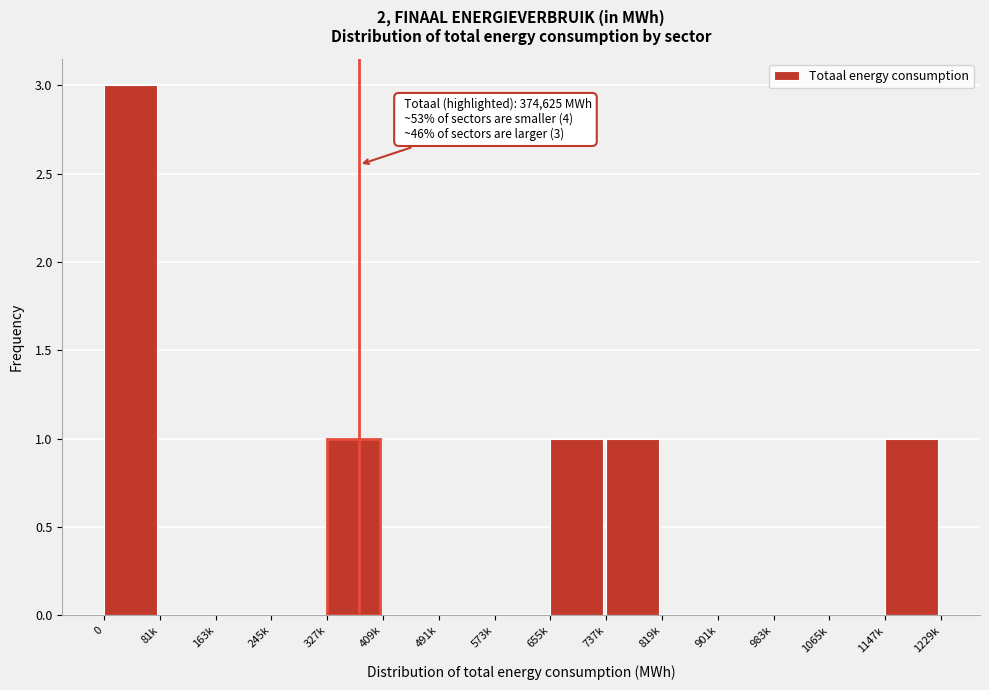

Reading left to right, what are all the values shown in this chart?

0=3	81k=0	163k=0	245k=0	327k=1	409k=0	491k=0	573k=0	655k=1	737k=1	819k=0	901k=0	983k=0	1065k=0	1147k=1